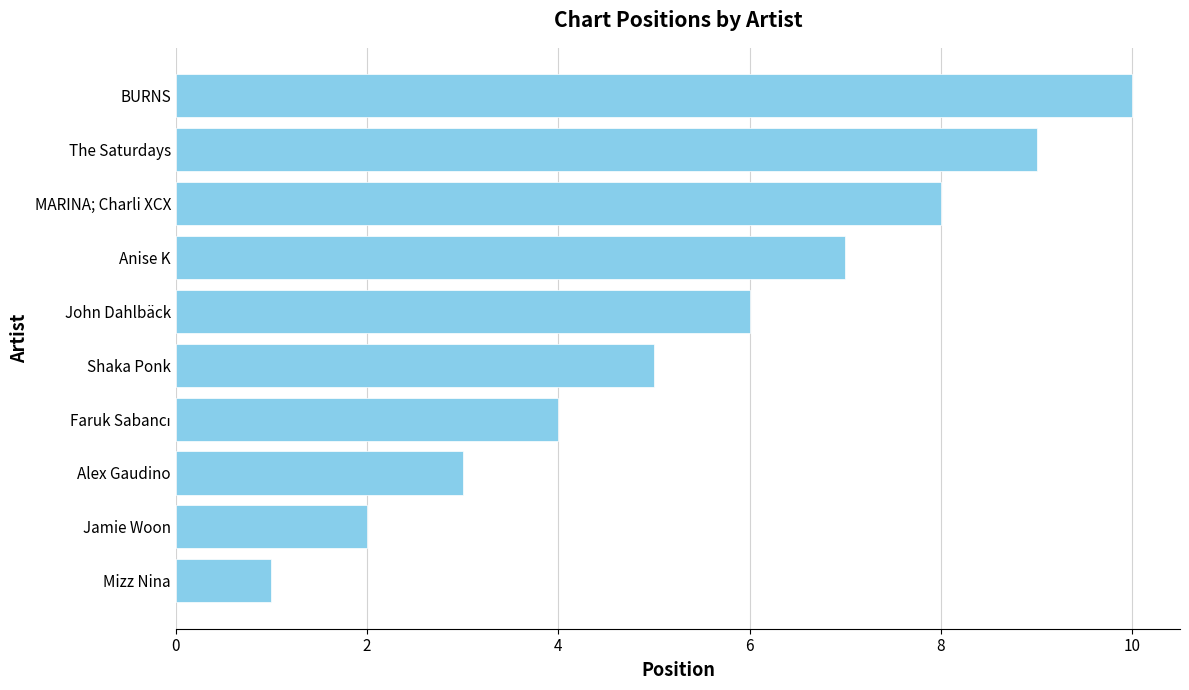

Which category has the lowest value across all series?

Mizz Nina